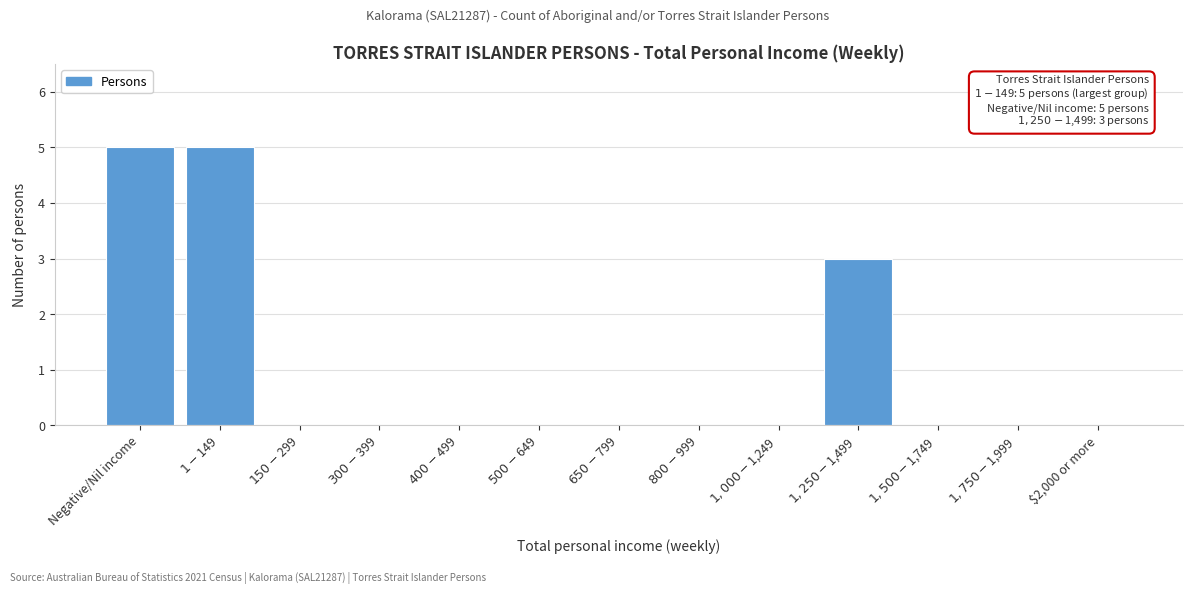

What is the greatest value displayed?

5